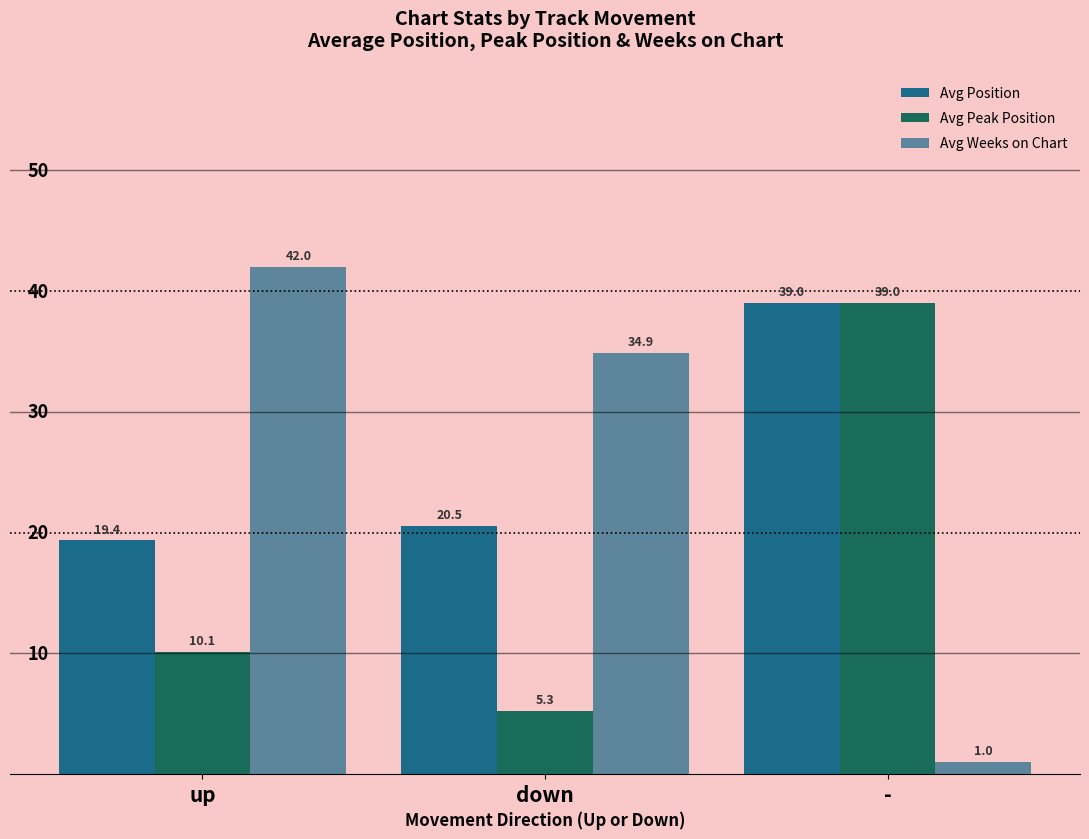

At which category is the sum across all series the highest?

-